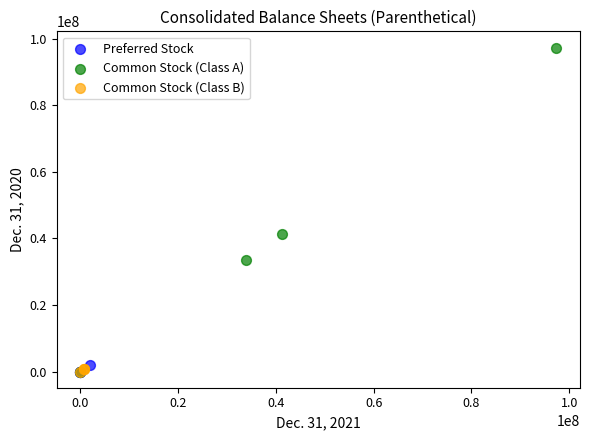

Which series has the widest spread of Y values?

Common Stock (Class A)